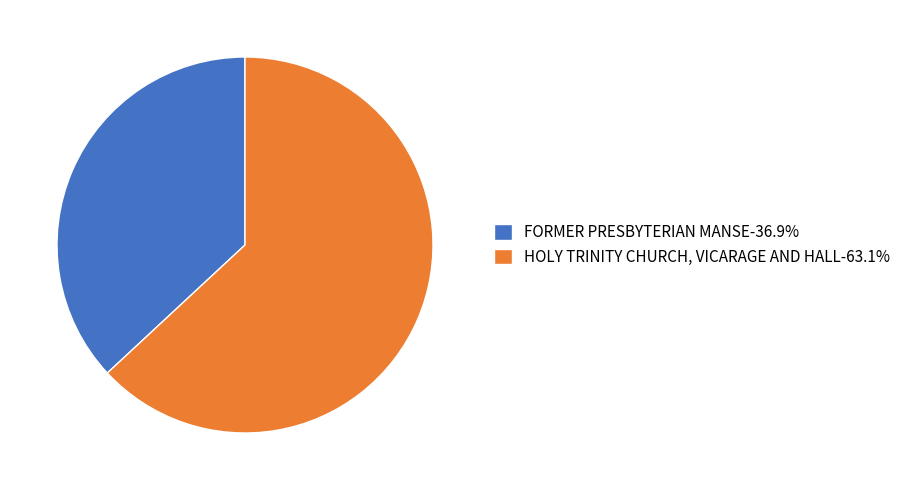

Count the number of slices in the pie.

2